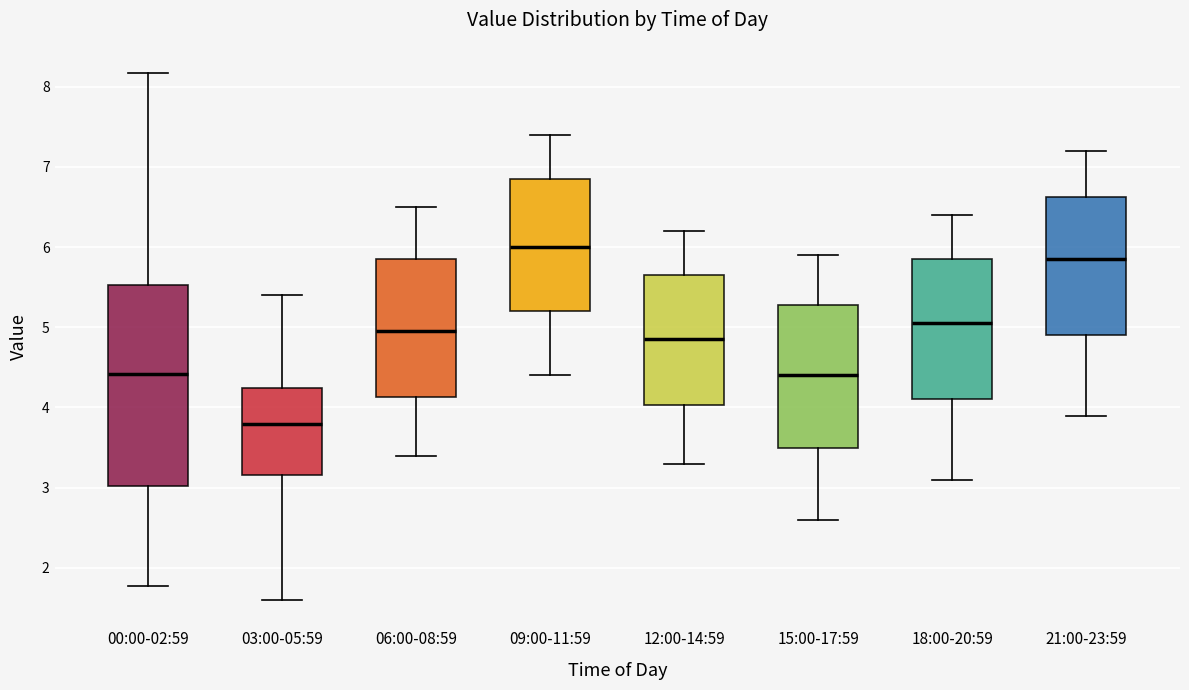

Reading left to right, read every box against the y-axis: the position of its median line, the range the box covers, and the ends of its whiskers. The values are not printed on the chart, so give them approximately, as read against the axis.

00:00-02:59: median 4.4, box 3.0 to 5.5, whiskers 1.8 to 8.2
03:00-05:59: median 3.8, box 3.2 to 4.2, whiskers 1.6 to 5.4
06:00-08:59: median 5.0, box 4.1 to 5.9, whiskers 3.4 to 6.5
09:00-11:59: median 6.0, box 5.2 to 6.9, whiskers 4.4 to 7.4
12:00-14:59: median 4.9, box 4.0 to 5.7, whiskers 3.3 to 6.2
15:00-17:59: median 4.4, box 3.5 to 5.3, whiskers 2.6 to 5.9
18:00-20:59: median 5.1, box 4.1 to 5.9, whiskers 3.1 to 6.4
21:00-23:59: median 5.9, box 4.9 to 6.6, whiskers 3.9 to 7.2